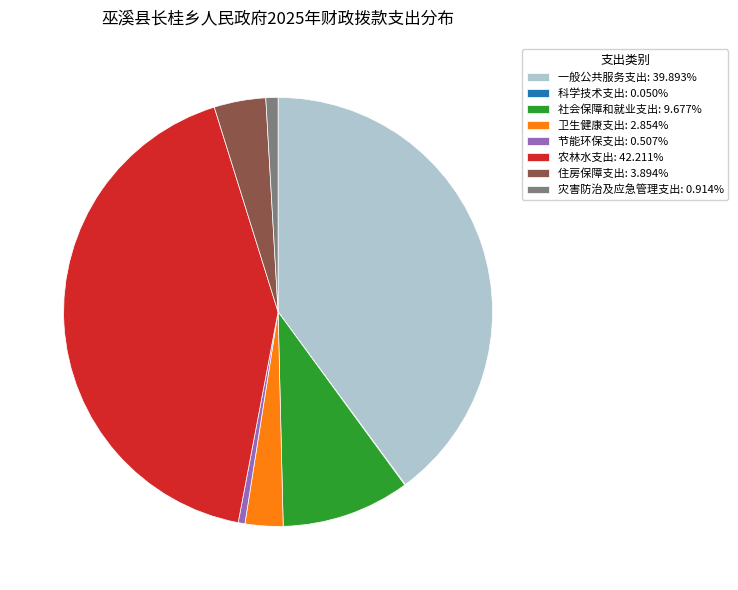

Is there a majority slice in this chart?

No